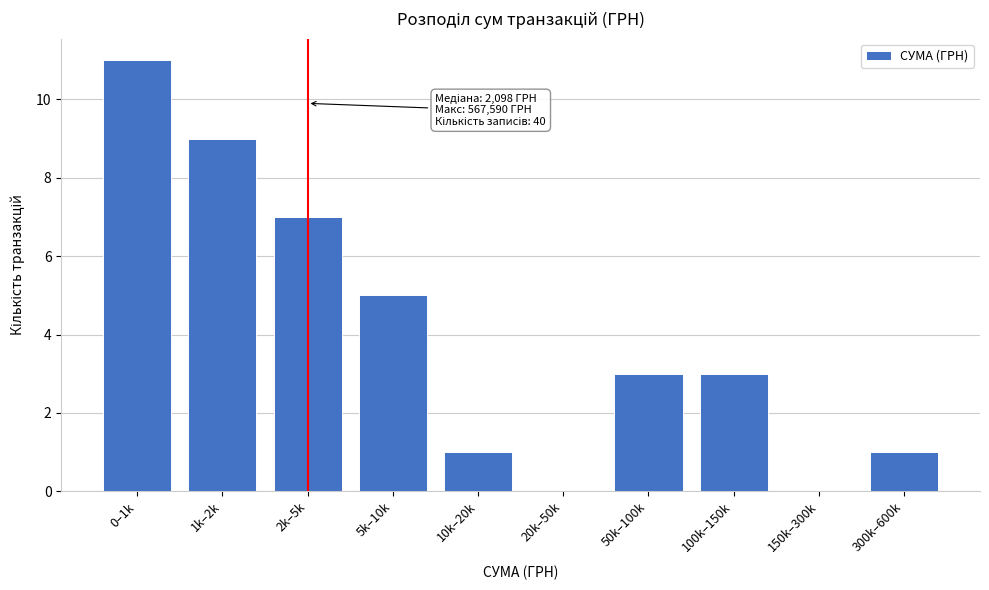

Reading left to right, extract all data points from this chart.

0–1k=11	1k–2k=9	2k–5k=7	5k–10k=5	10k–20k=1	20k–50k=0	50k–100k=3	100k–150k=3	150k–300k=0	300k–600k=1